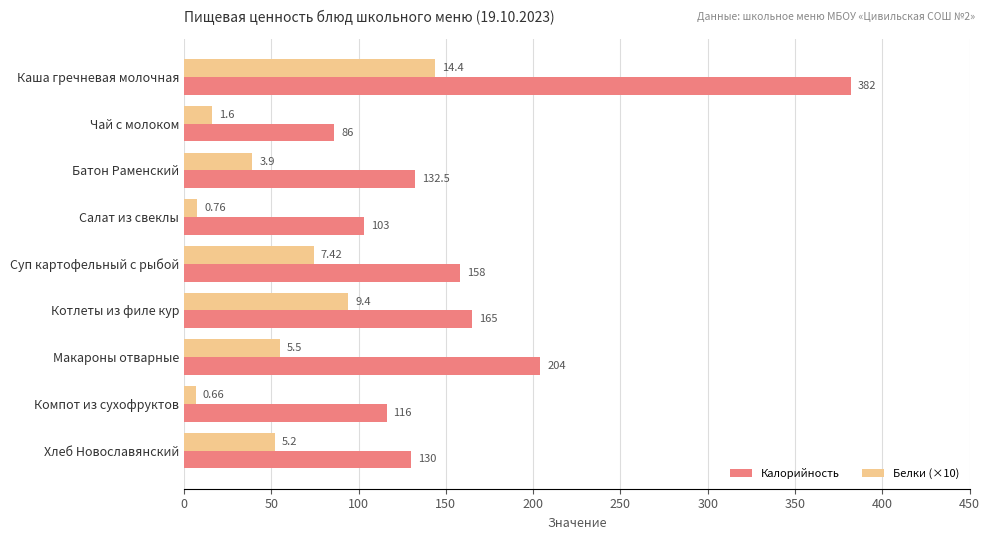

At which label does Белки (×10) reach its peak?

Каша гречневая молочная